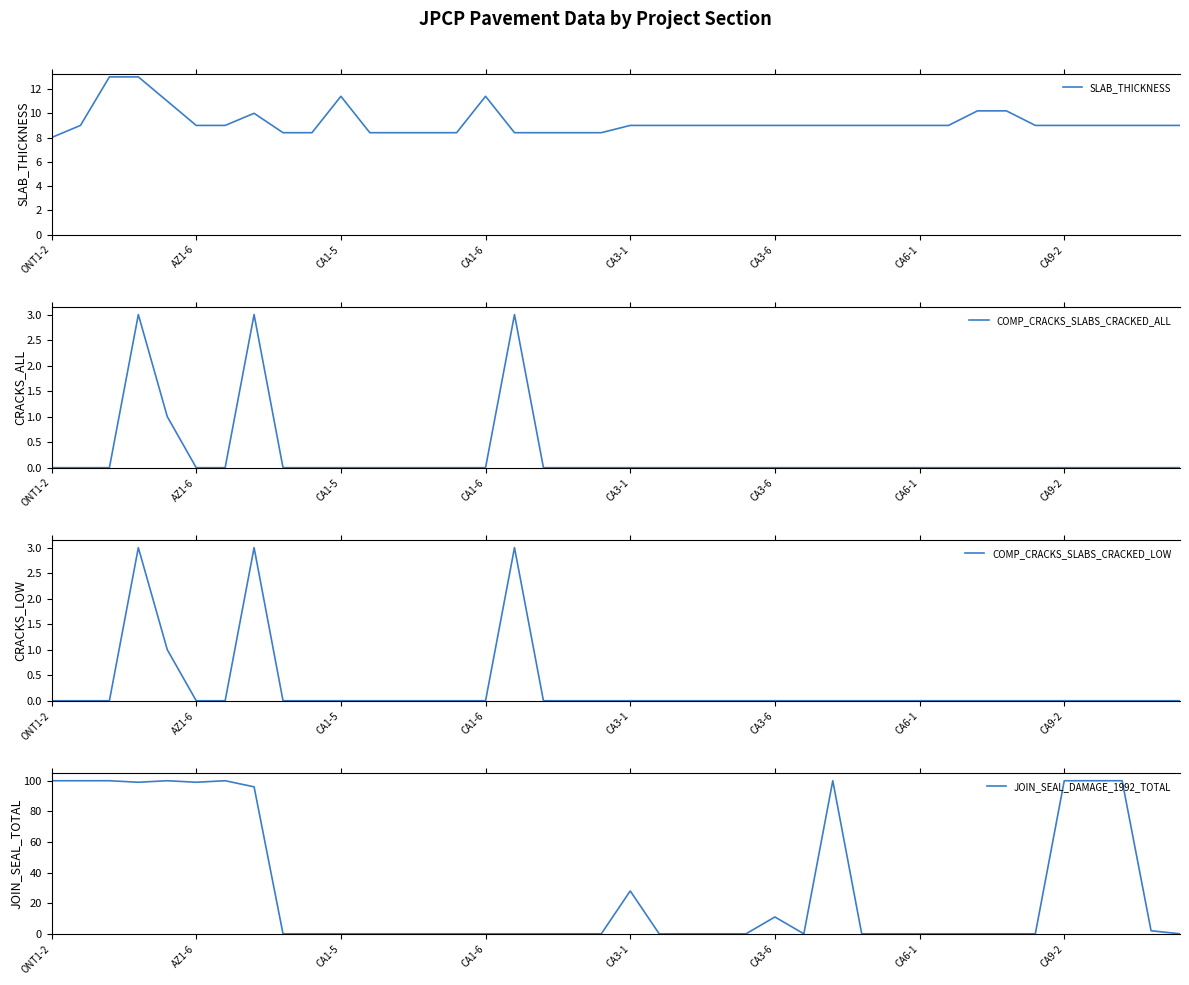

At which label does SLAB_THICKNESS reach its minimum?

ONT1-2